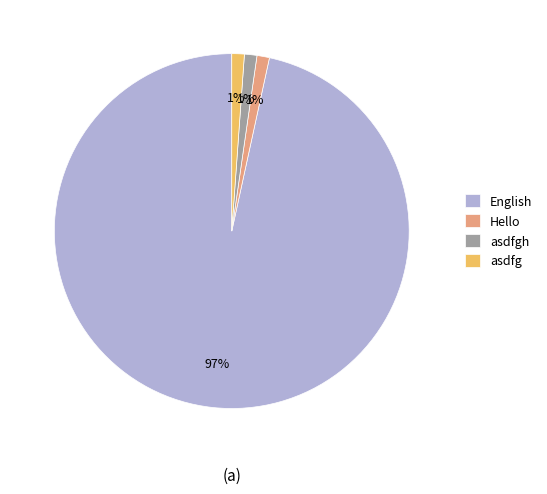

Do asdfg and English together represent more than half of the pie?

Yes